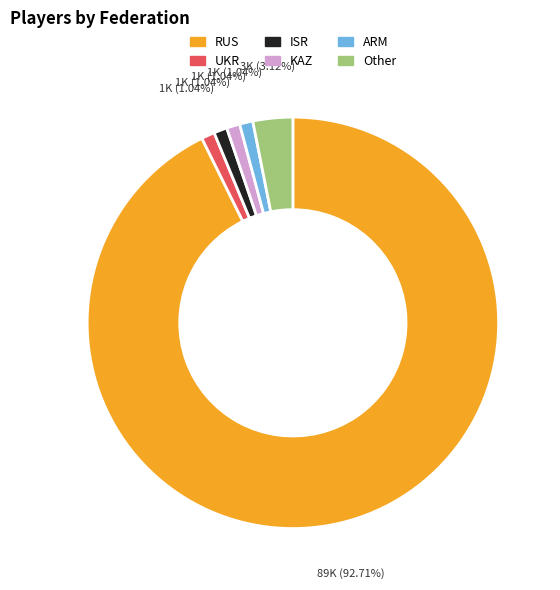

How many segments does this pie chart have?

6